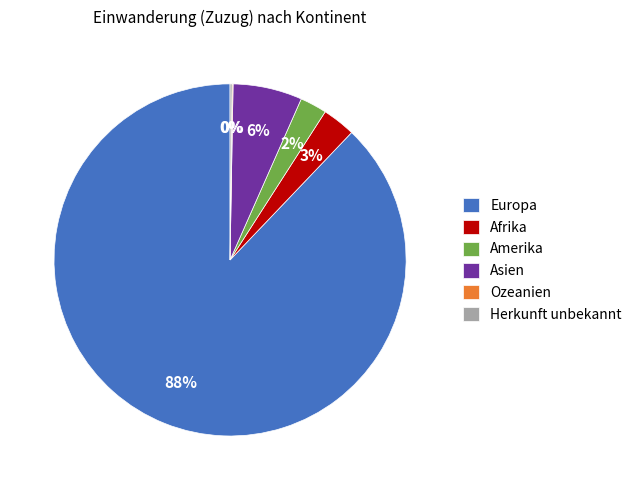

Which category accounts for the majority?

Europa